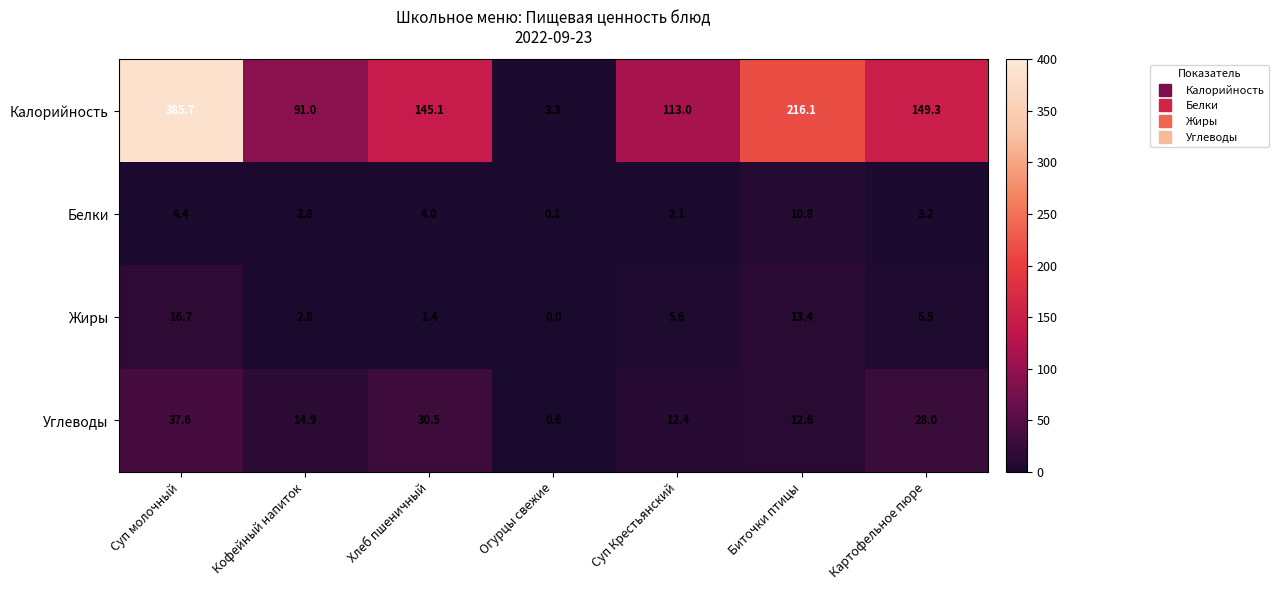

List the series in order of their peak value, lowest first.

Белки, Жиры, Углеводы, Калорийность